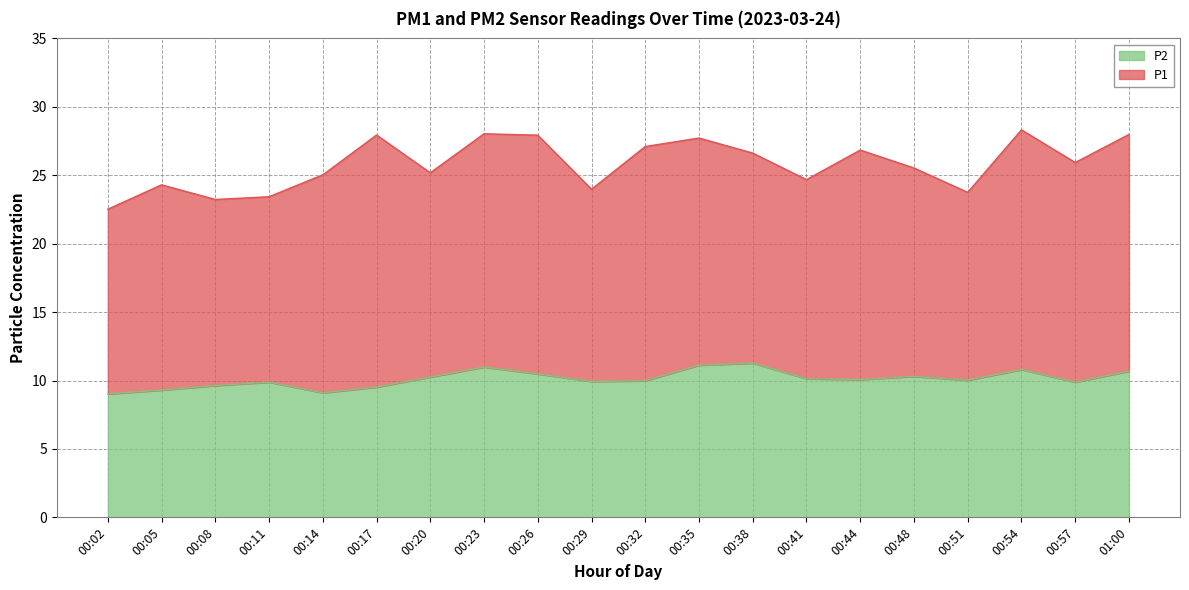

Is it true that P2 equals 10.1 at 00:44?

True